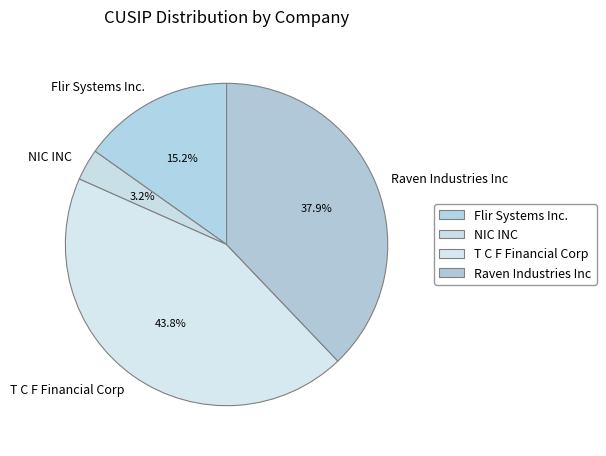

Approximately how many times larger is the value at Flir Systems Inc. compared to NIC INC?

4.8